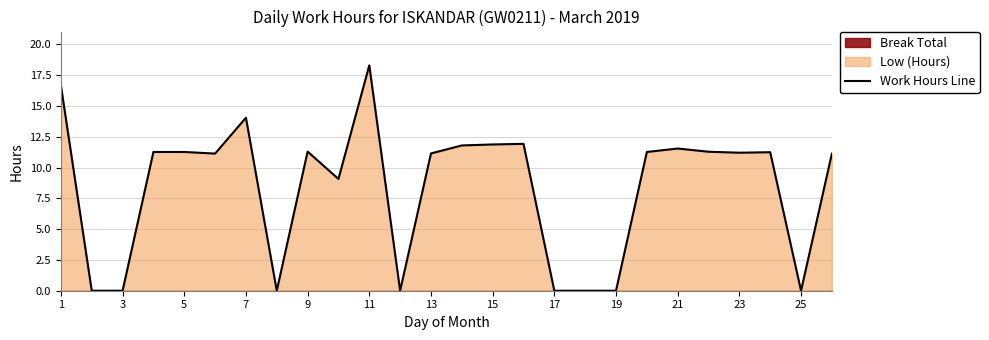

What is the highest value of the Work Hours Line series?

18.3